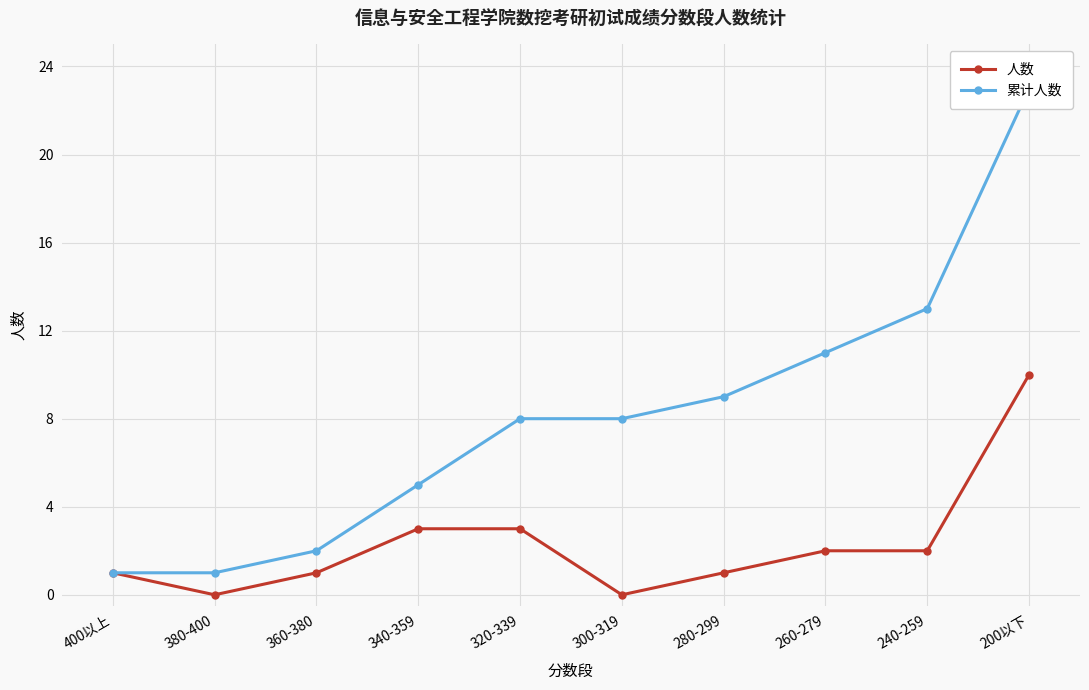

Which series has the largest range (max minus min)?

累计人数